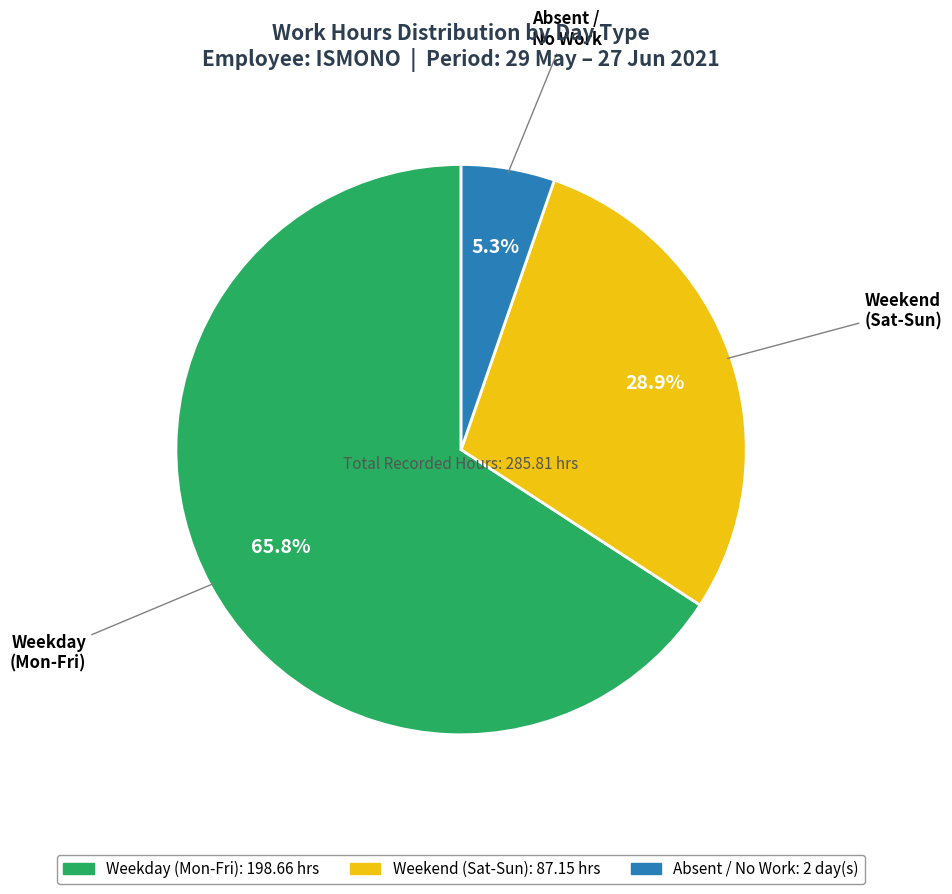

Is there a majority slice in this chart?

Yes